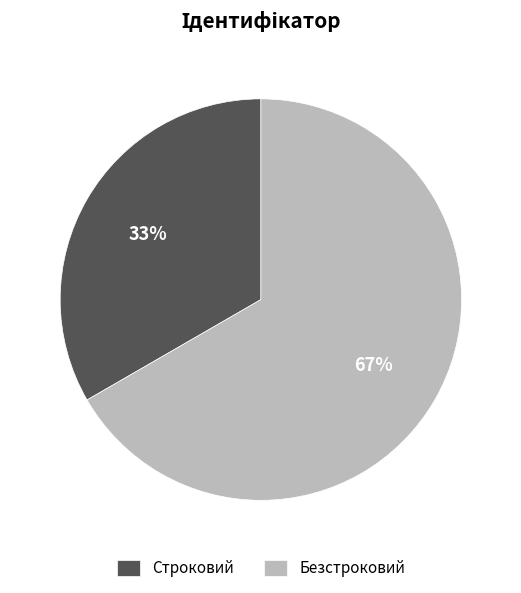

Which slice is the largest?

Безстроковий